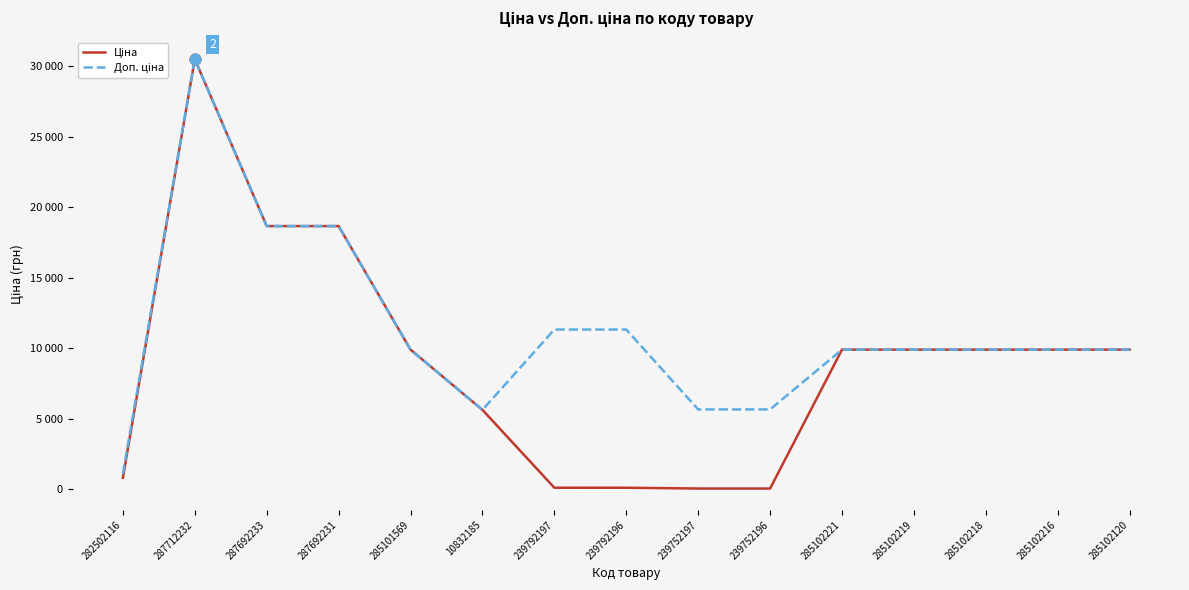

At which category is the sum across all series the highest?

287712232